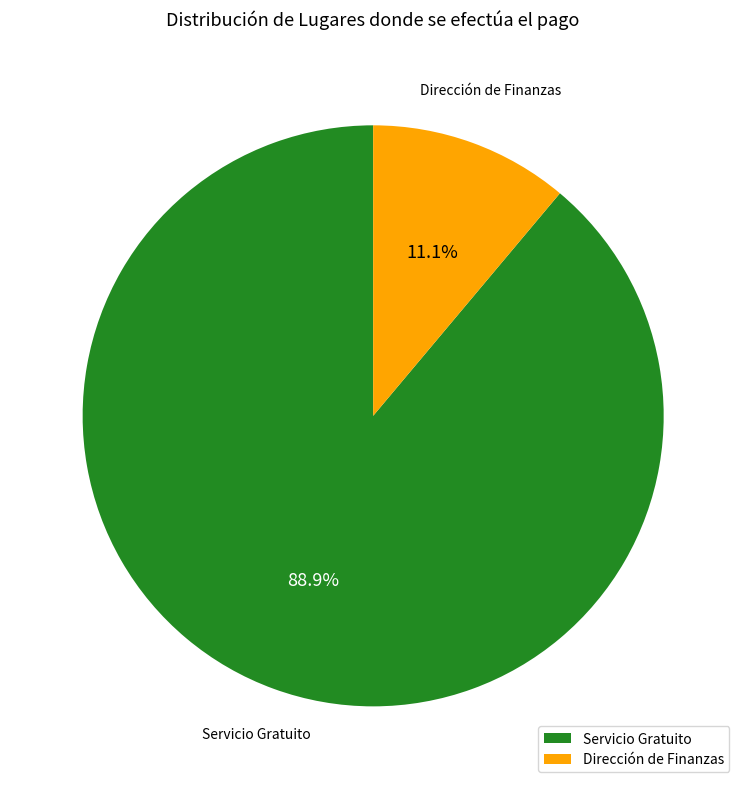

To the nearest percent, what percentage of the pie is Dirección de Finanzas?

11%